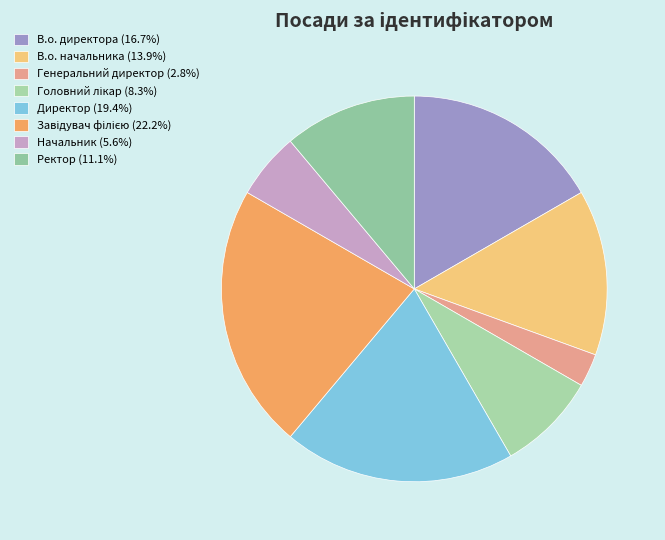

Count the number of slices in the pie.

8